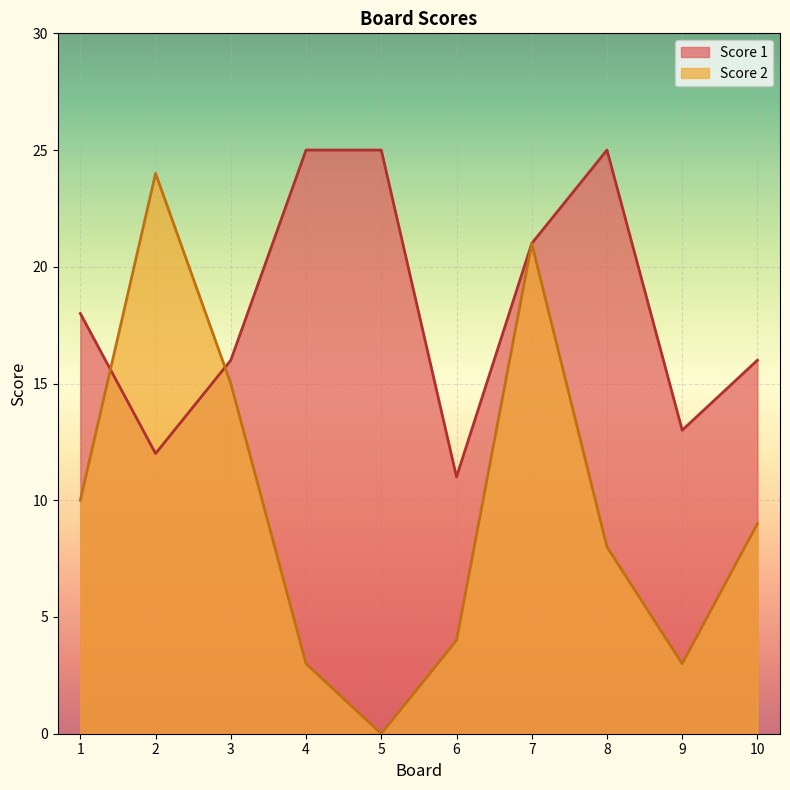

Rank the series by their average value, from lowest to highest.

Score 2, Score 1